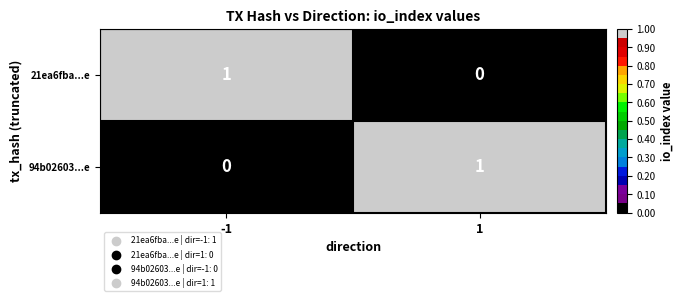

The value of 94b02603...e at 1 is 0. True or false?

False